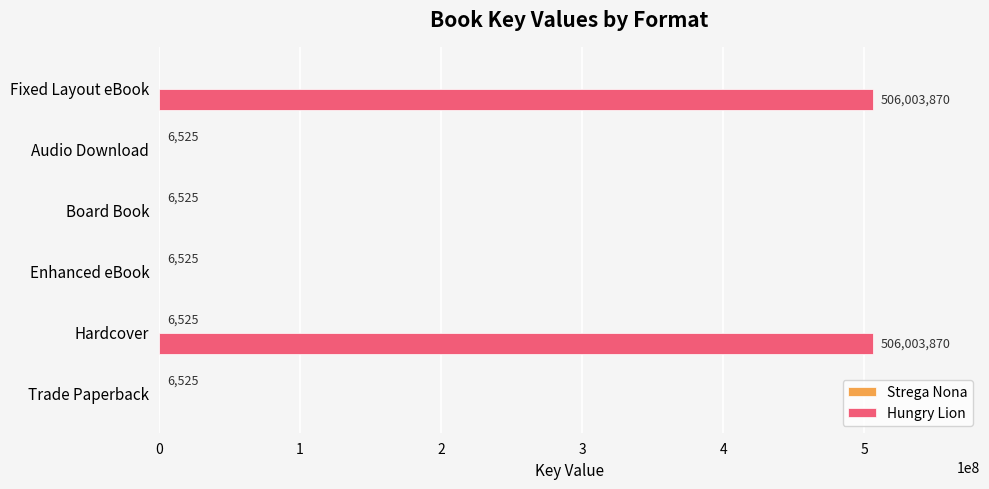

The Hungry Lion series shows 165732932 at Audio Download. True or false?

False